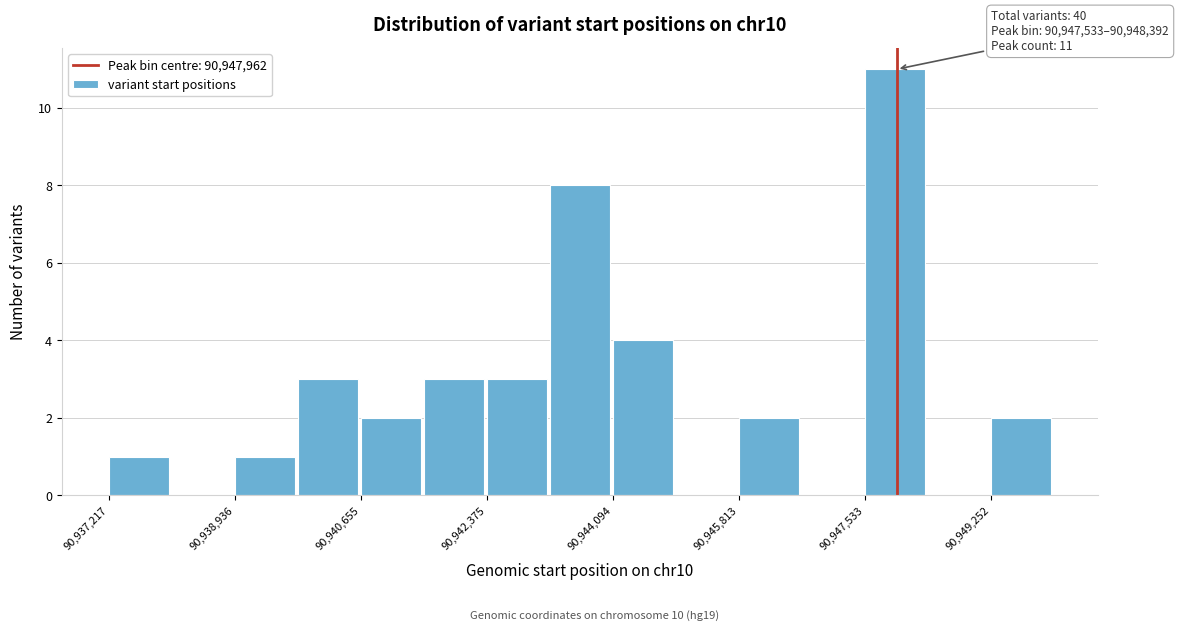

Which range on the x-axis has the tallest bar?

90947600 to 90948400